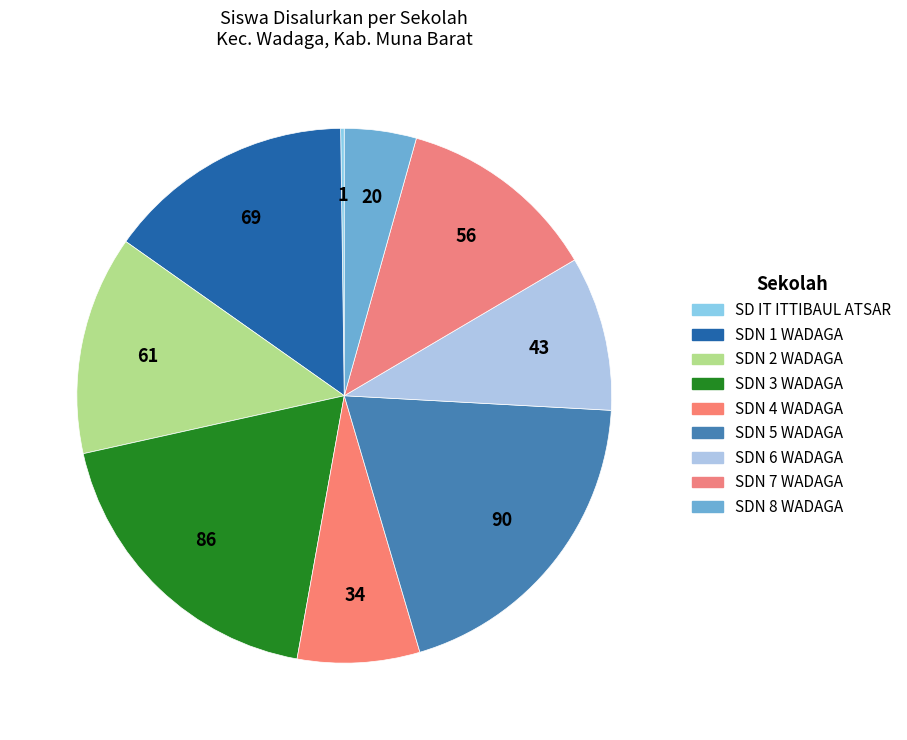

Which category has the smallest portion of the pie?

SD IT ITTIBAUL ATSAR